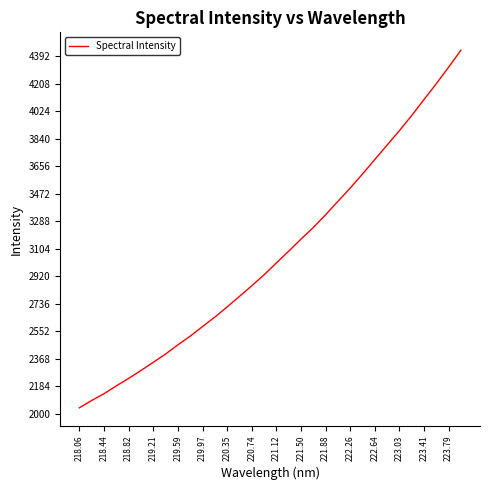

Does the chart display data point markers on the line(s)?

No